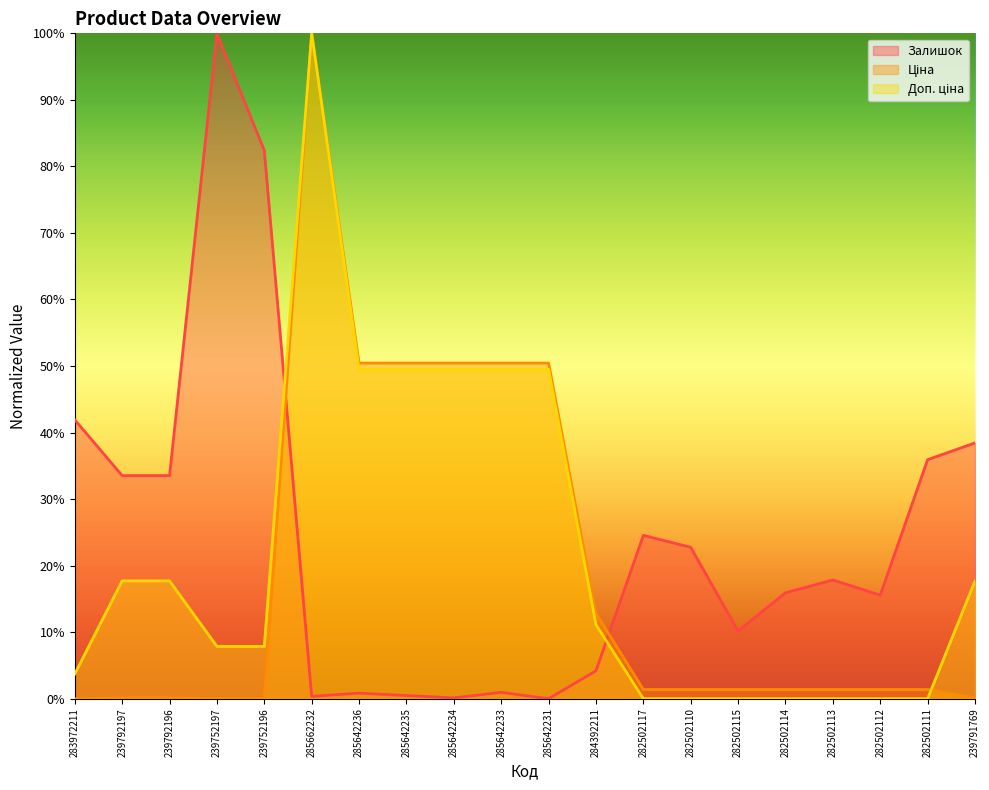

What position from the left is 282502111?

19